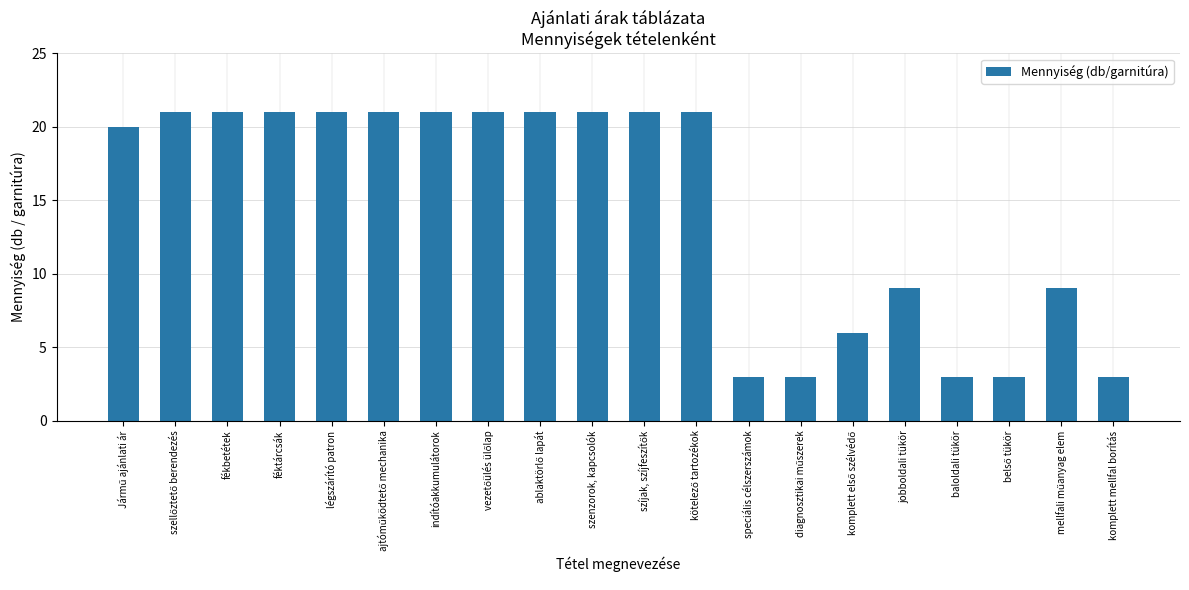

What position from the right is speciális célszerszámok?

8